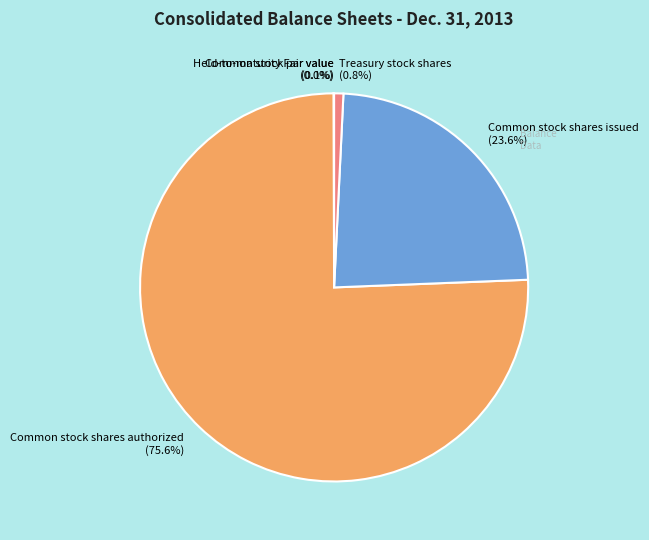

How much of the chart is everything except Treasury stock shares?

99.2%